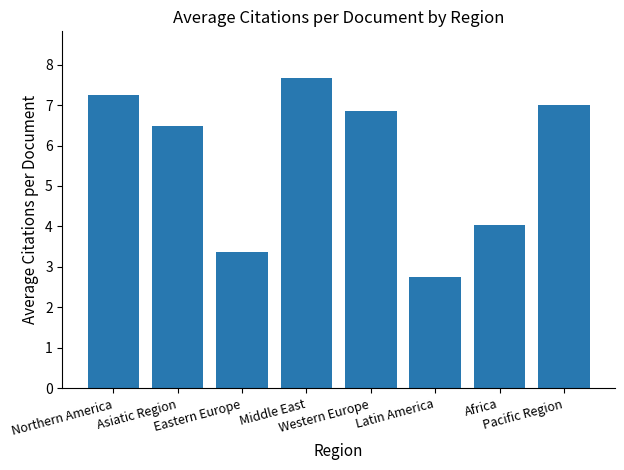

List the labels in order of value, smallest first.

Latin America, Eastern Europe, Africa, Asiatic Region, Western Europe, Pacific Region, Northern America, Middle East